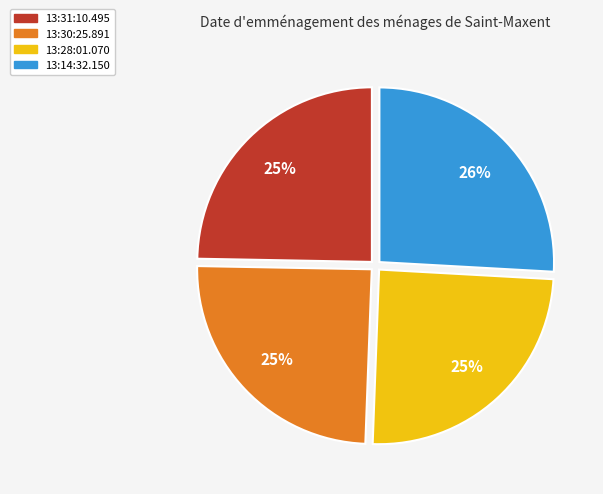

Which has a higher value, 13:28:01.070 or 13:14:32.150?

13:14:32.150